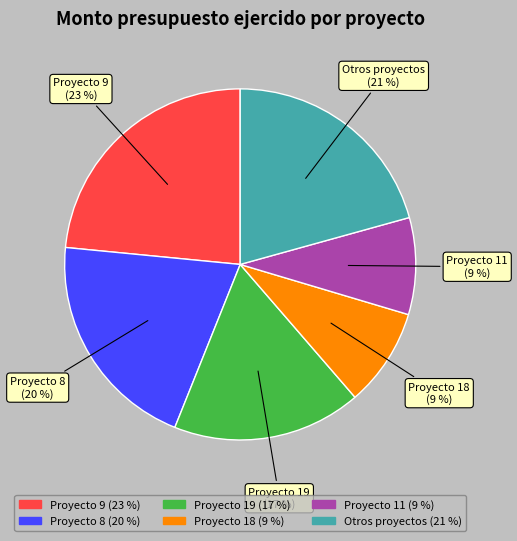

Between Otros proyectos and Proyecto 19, which is larger?

Otros proyectos